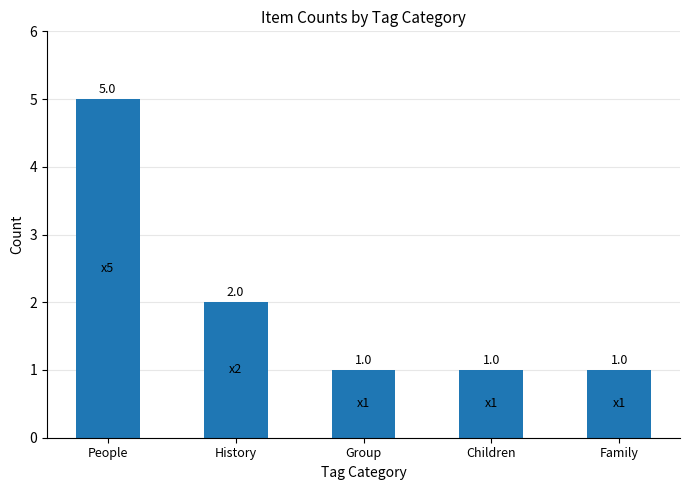

What is the minimum value shown in the chart?

1